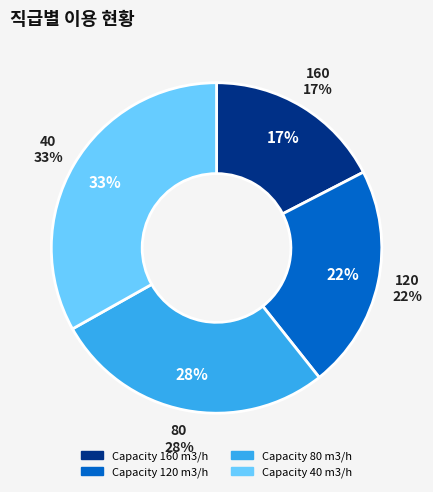

Is 120 the majority of the pie?

No